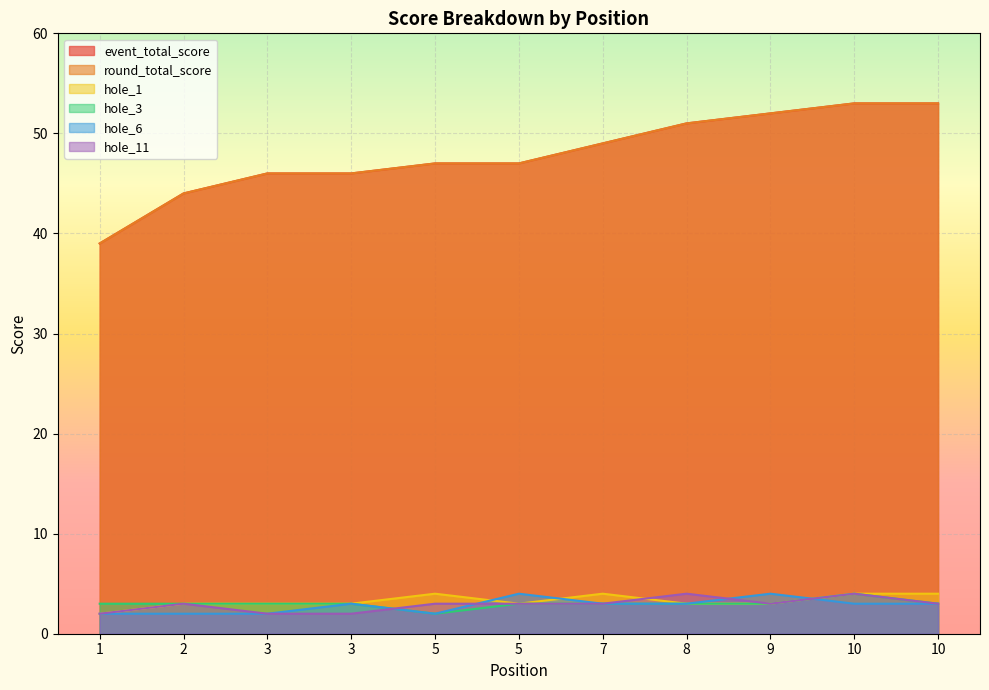

Rank the series by their maximum value, from highest to lowest.

event_total_score, round_total_score, hole_1, hole_3, hole_6, hole_11